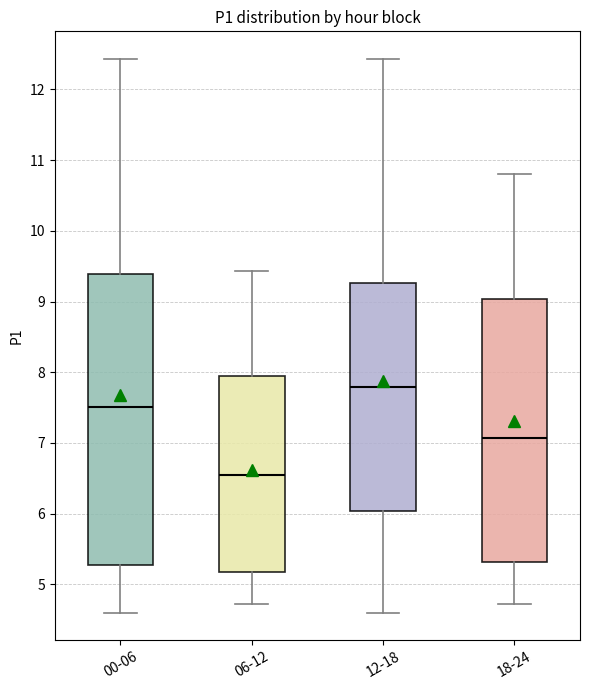

Where does the lower whisker of the box for 18-24 end on the y-axis? The values are not printed on the chart, so give them approximately, as read against the axis.

4.7